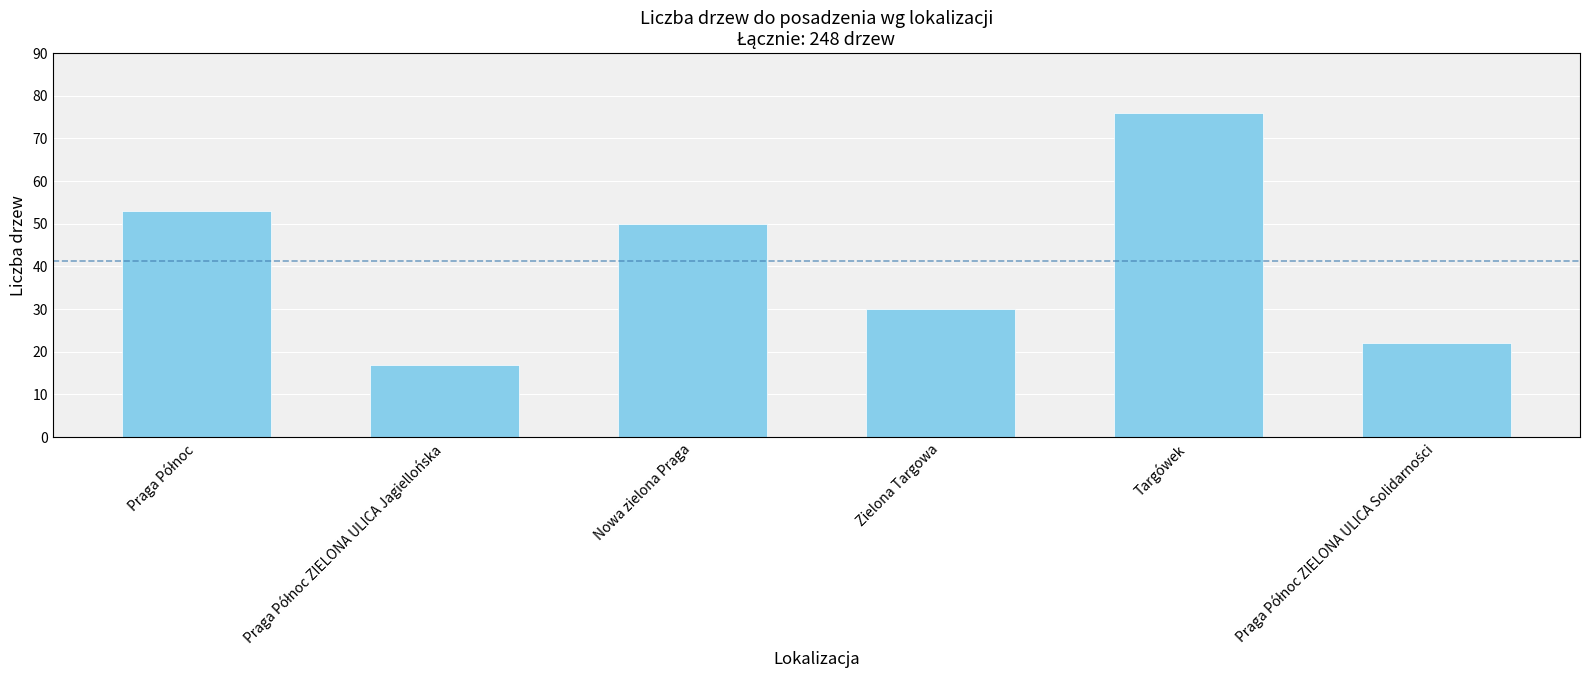

What is the difference between the maximum and minimum values?

59